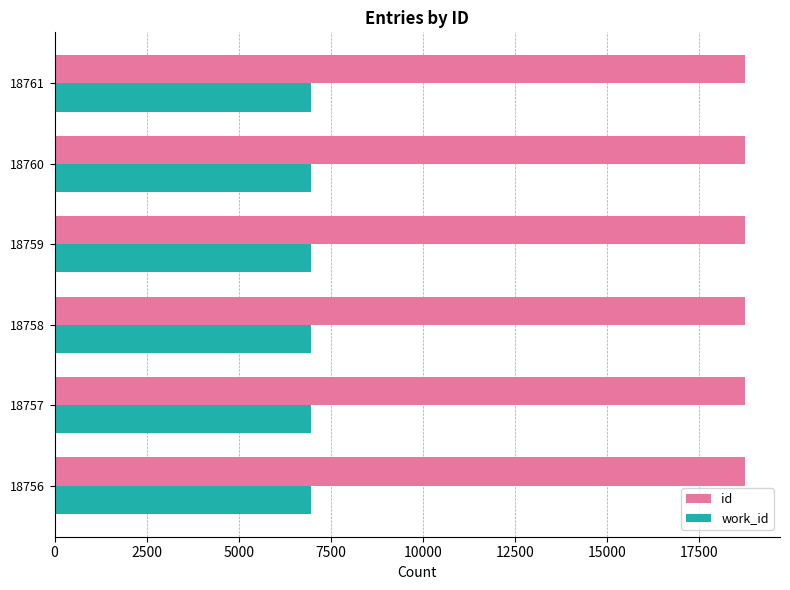

Count the number of categories in the chart.

6